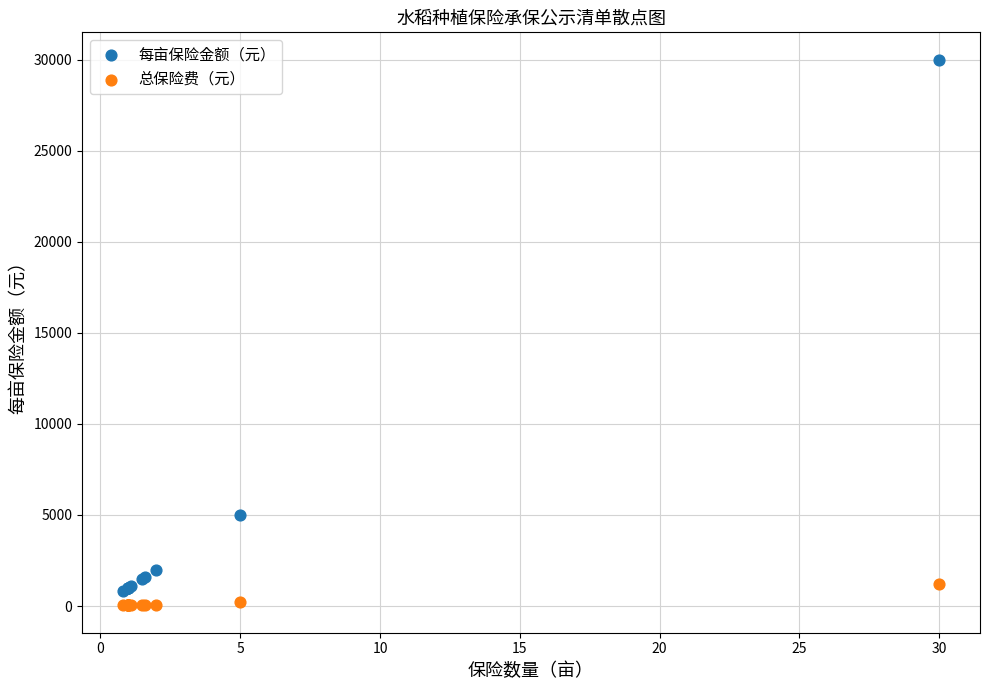

What are all the series names shown in the legend?

每亩保险金额（元）, 总保险费（元）